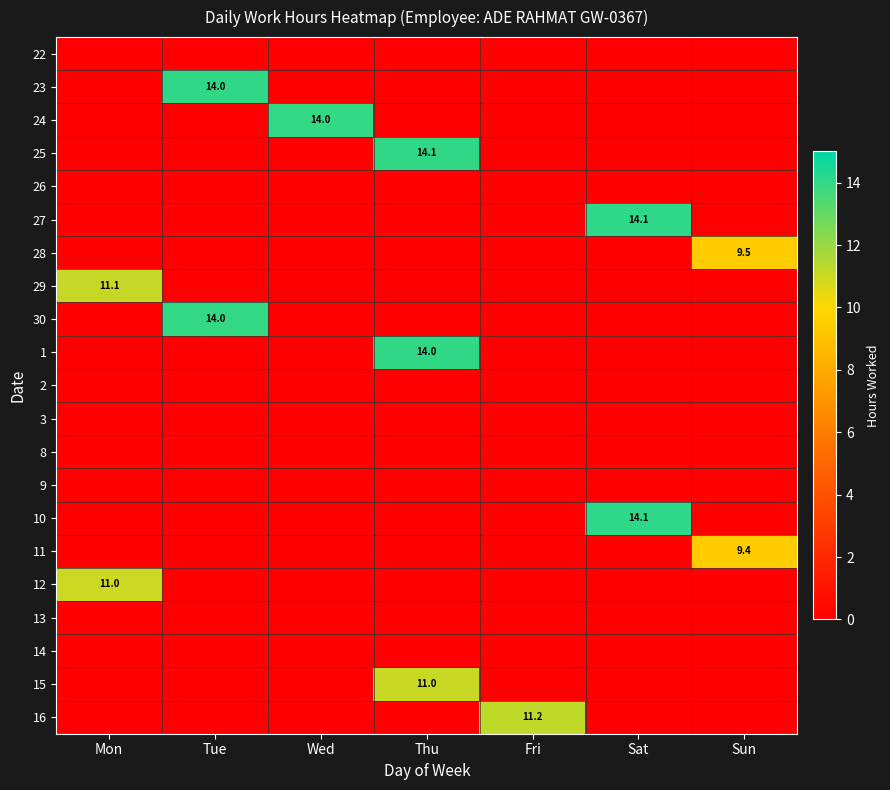

Is it true that 23 equals 14.0 at Tue?

True